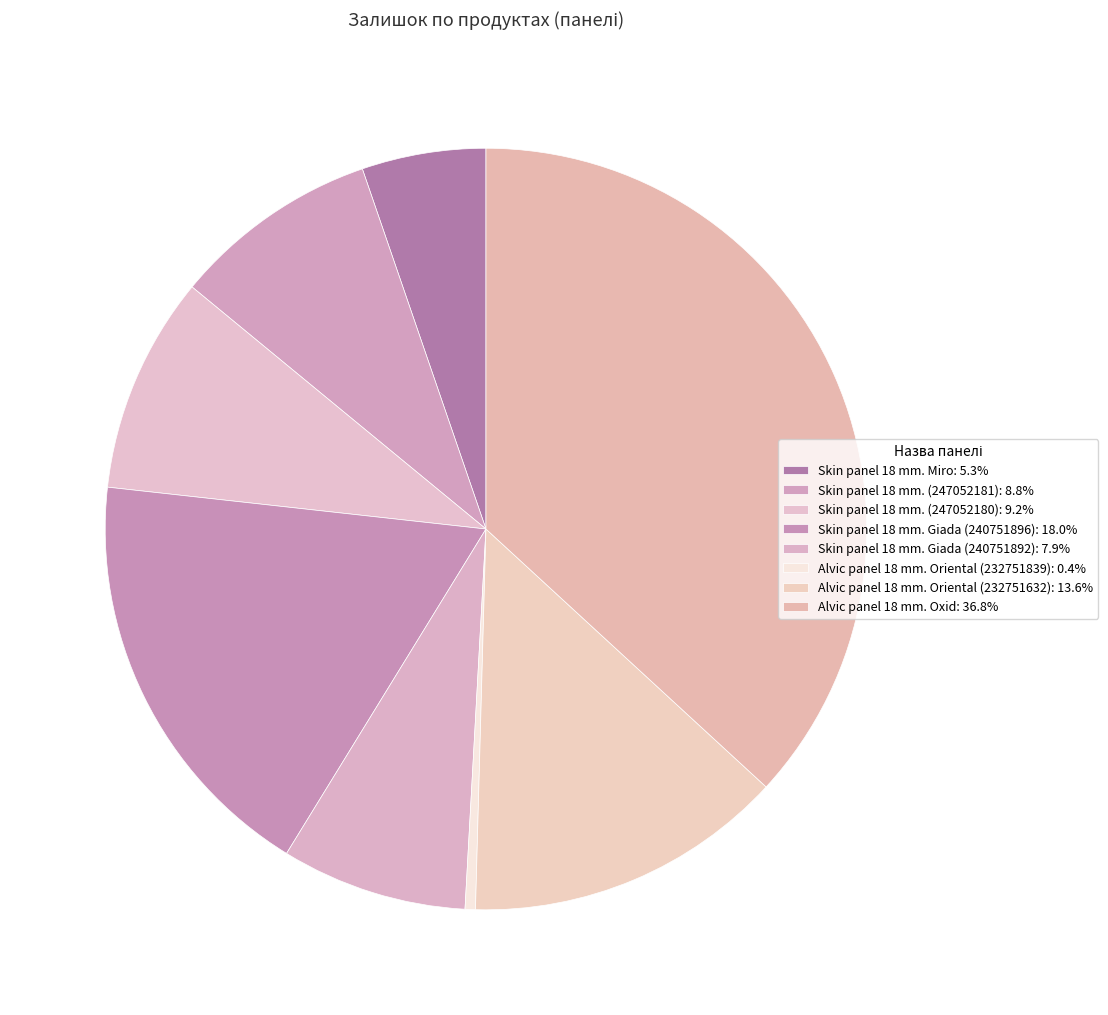

Count the number of slices in the pie.

8